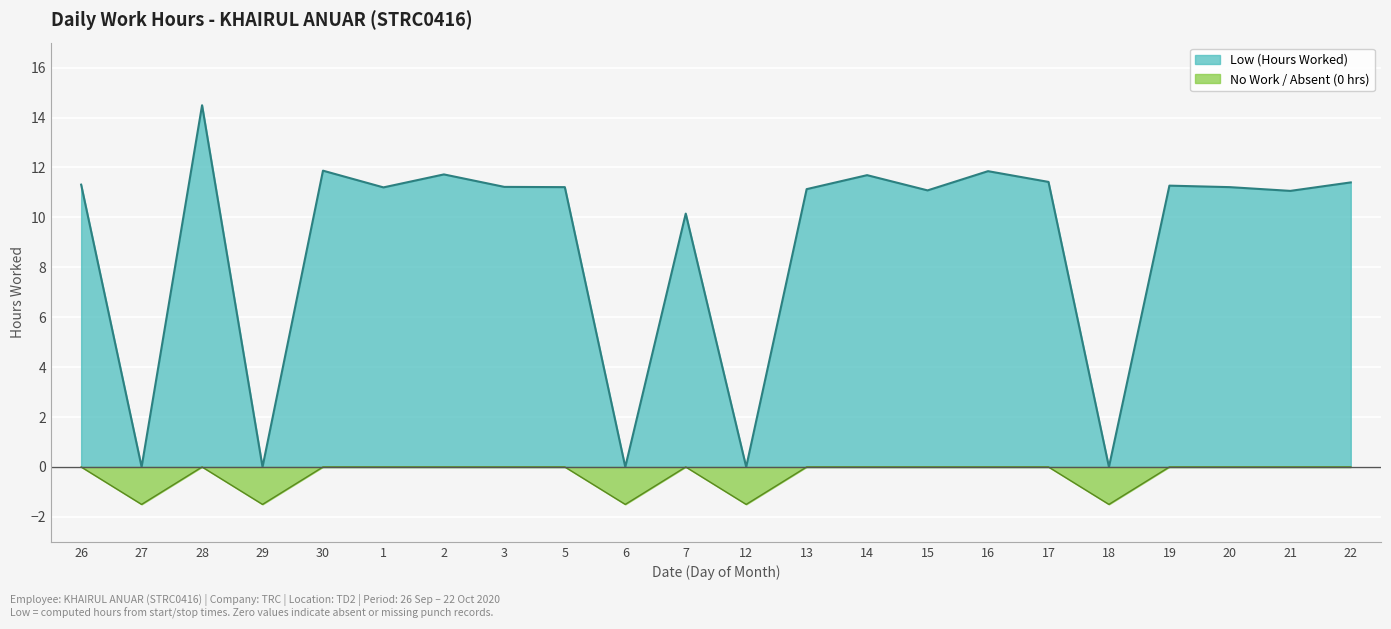

At which label is the value closest to 7?

7